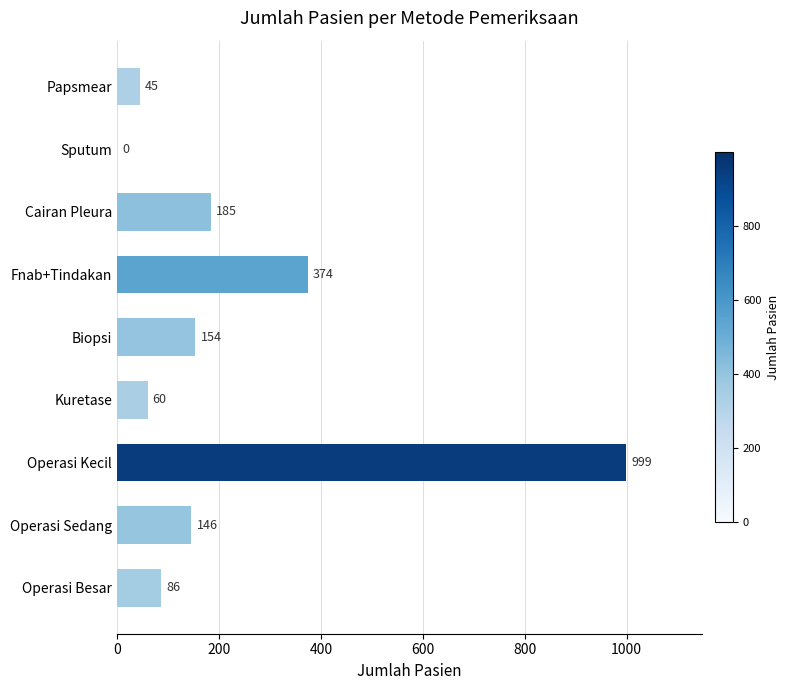

Are the bars horizontal?

Yes